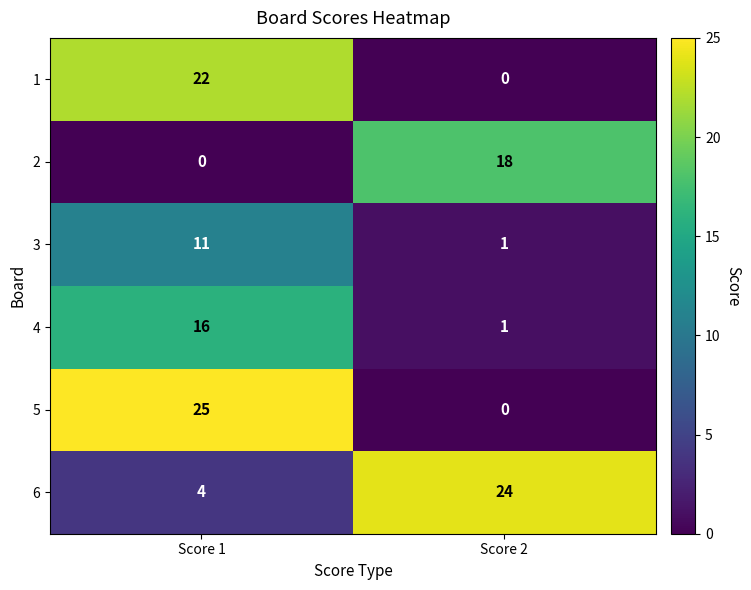

Which series has the largest total across all categories?

6